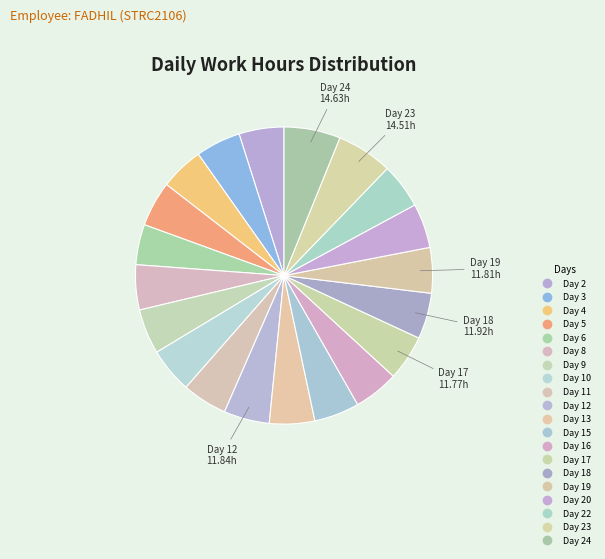

What is the smallest slice in the pie chart?

Day 6